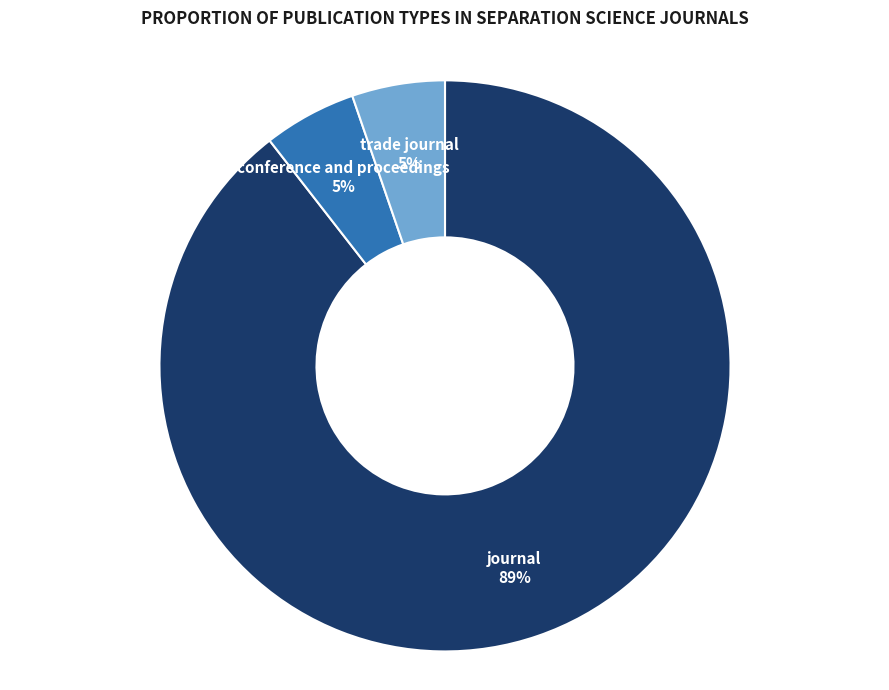

To the nearest percent, what is the average slice percentage?

33%